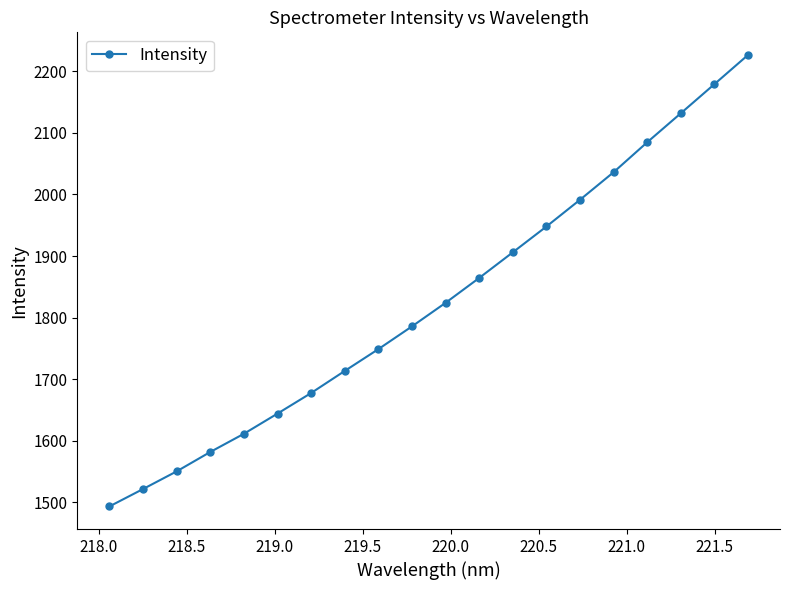

Does the chart have visible grid lines?

No